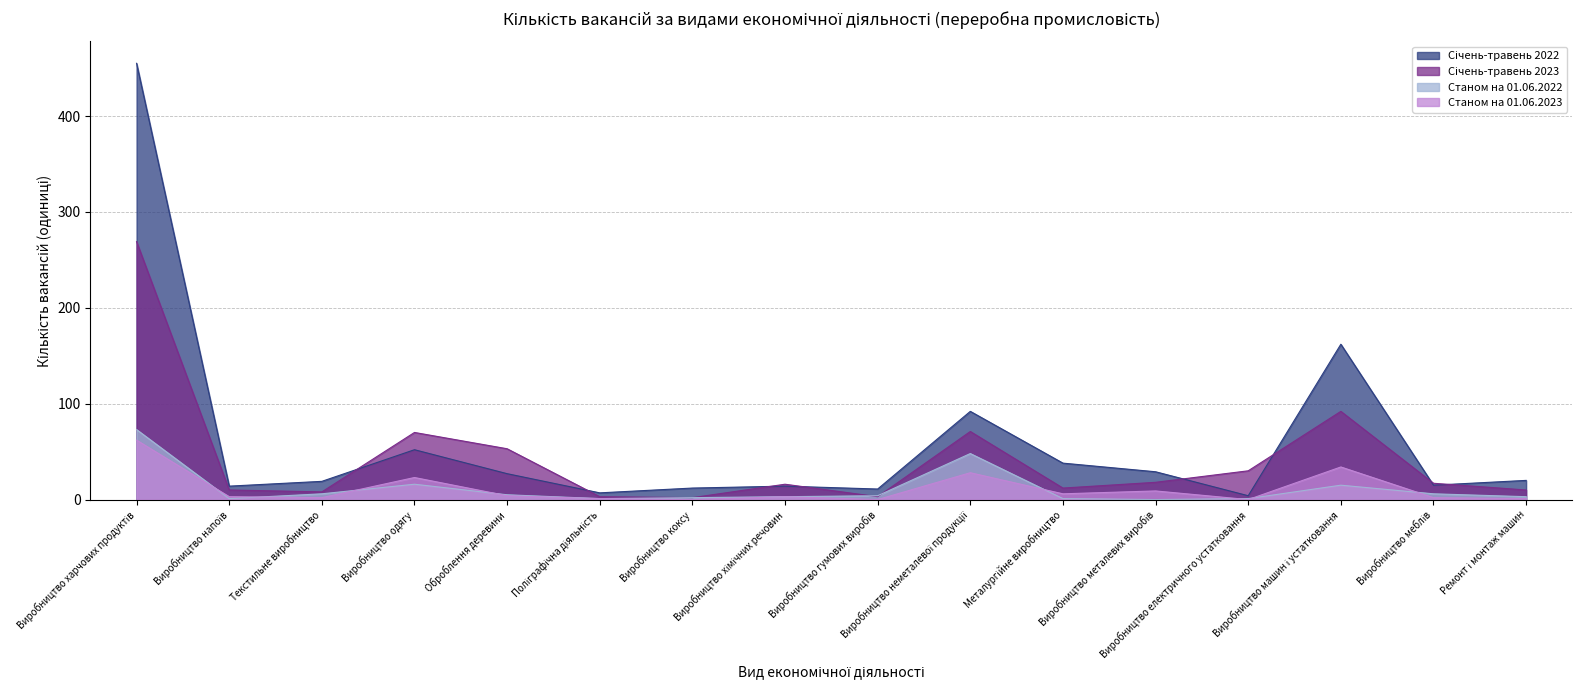

What is the label of the 8th point from the right?

Виробництво гумових виробів